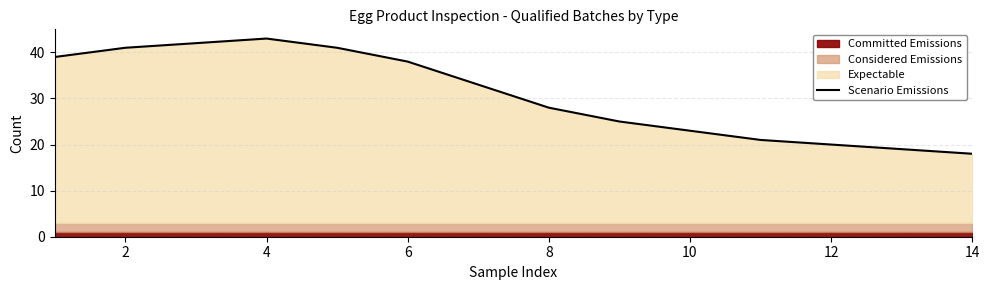

The Scenario Emissions series shows 24 at 2. True or false?

False